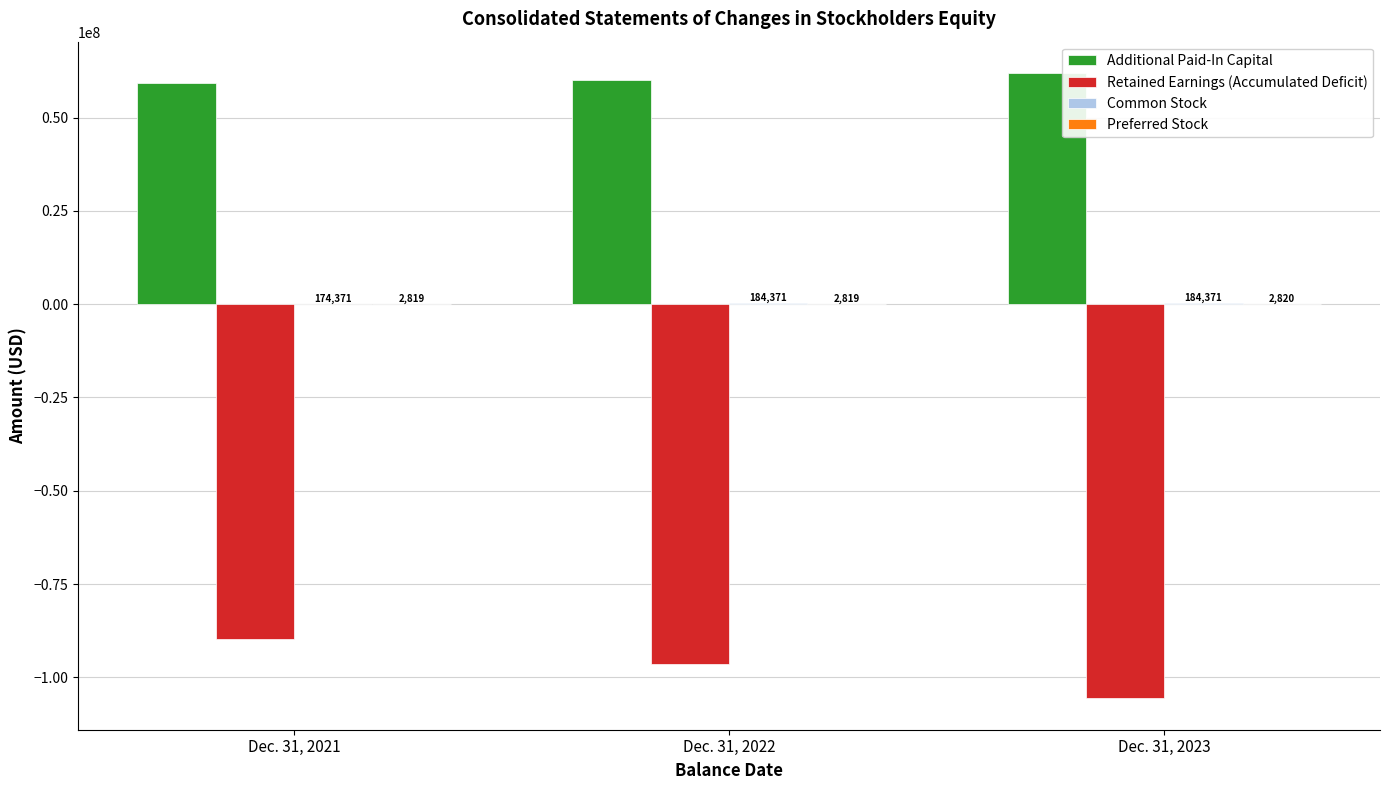

How many groups of bars are there?

3